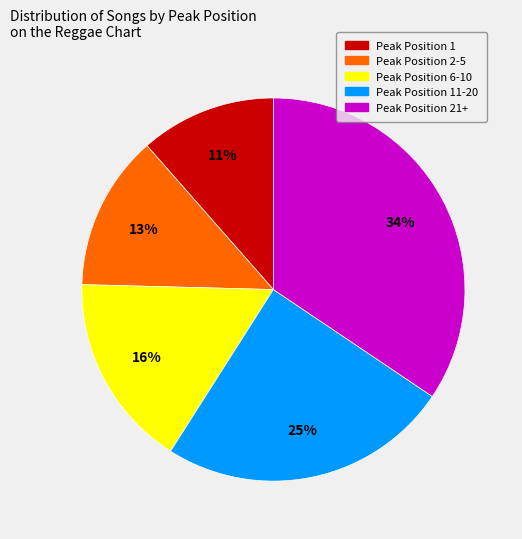

Which has a higher value, Peak Position 2-5 or Peak Position 6-10?

Peak Position 6-10